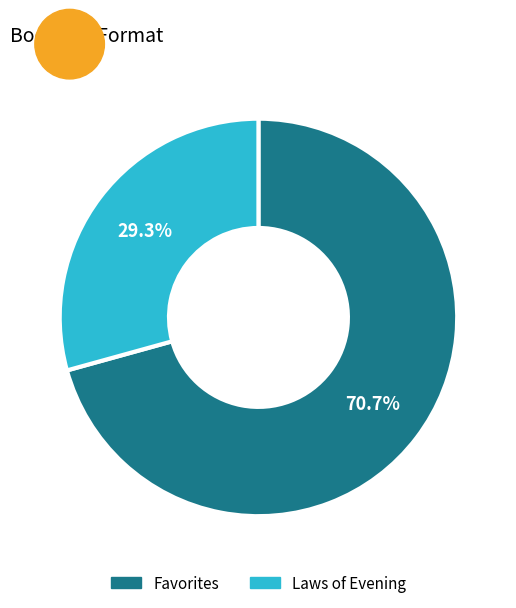

Between Favorites and Laws of Evening, which is larger?

Favorites